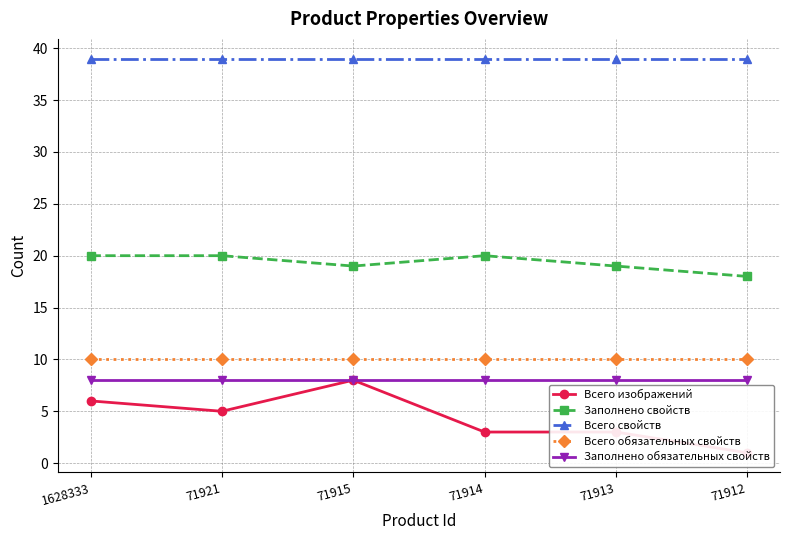

How many interior local peaks does the Заполнено свойств series have?

1